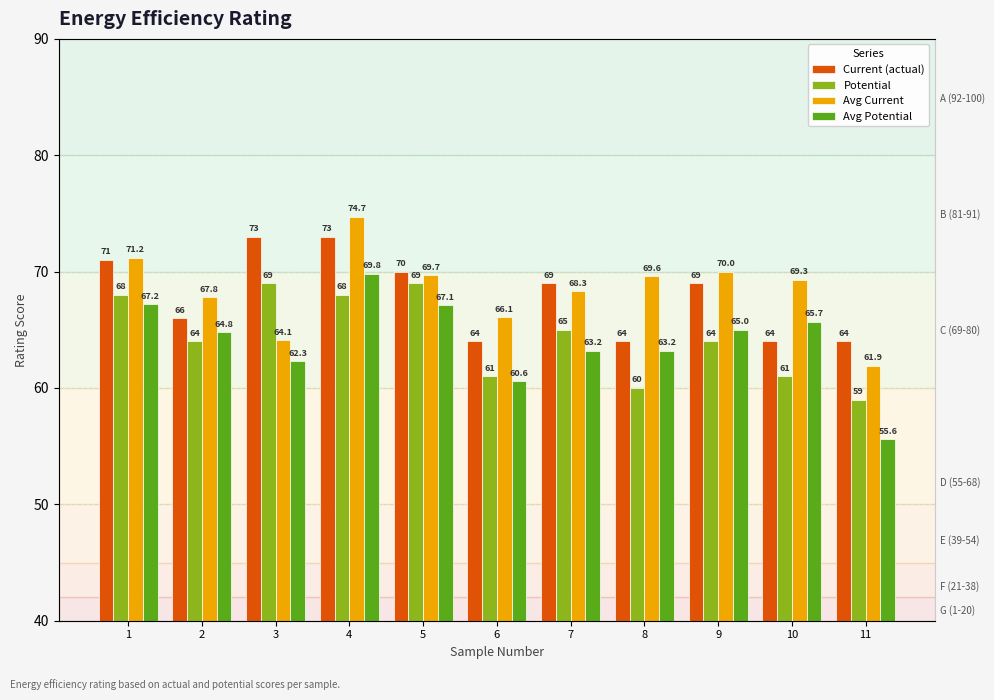

What is the greatest value displayed?

74.7